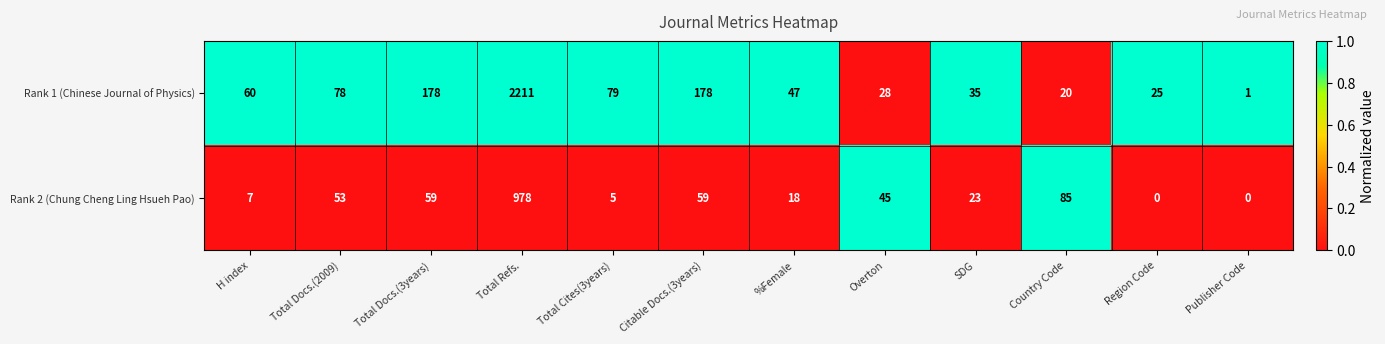

Which category has the highest value in the Rank 2 (Chung Cheng Ling Hsueh Pao) series?

Total Refs.